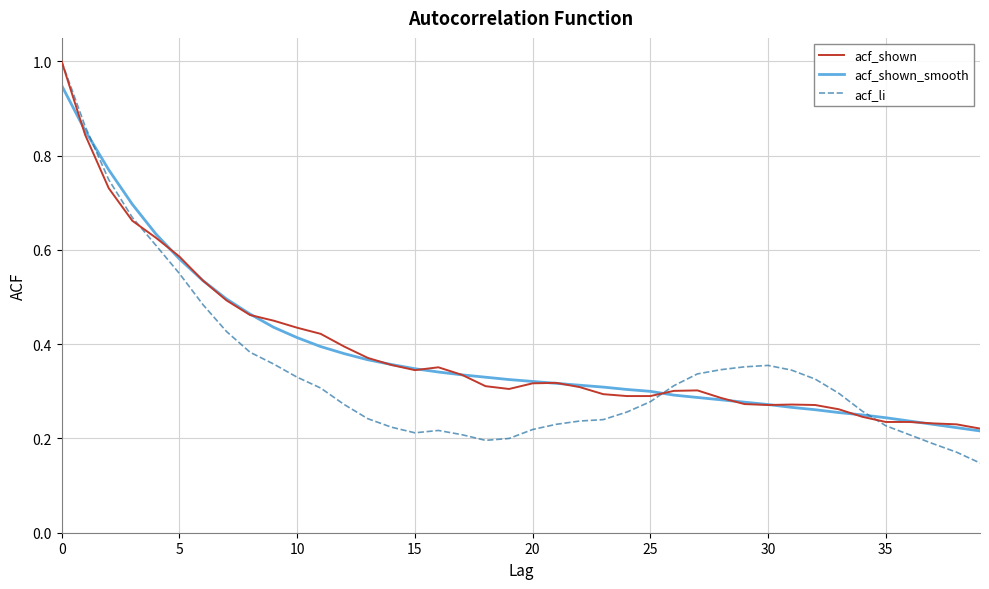

Which series has the largest range (max minus min)?

acf_li